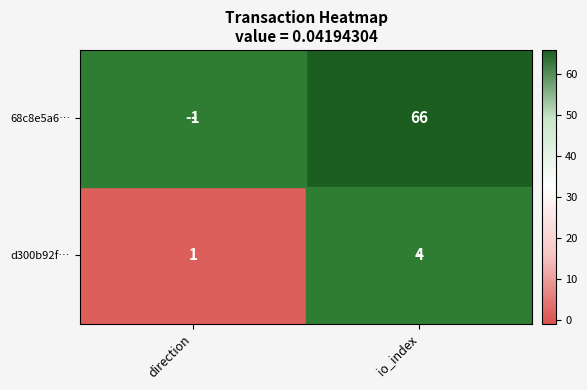

What is the greatest value displayed?

66